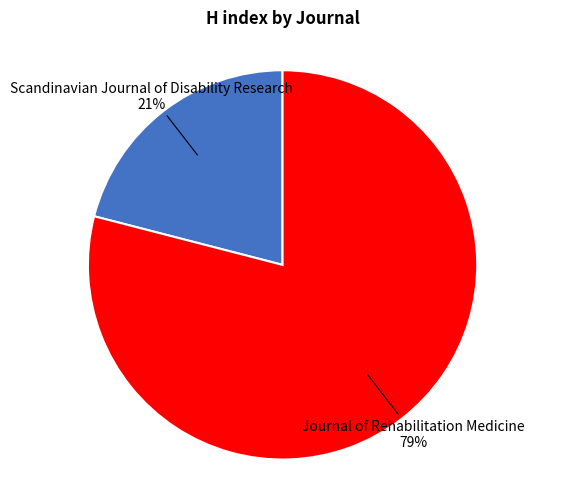

To the nearest percent, what is the difference between the largest and smallest slice percentages?

58%